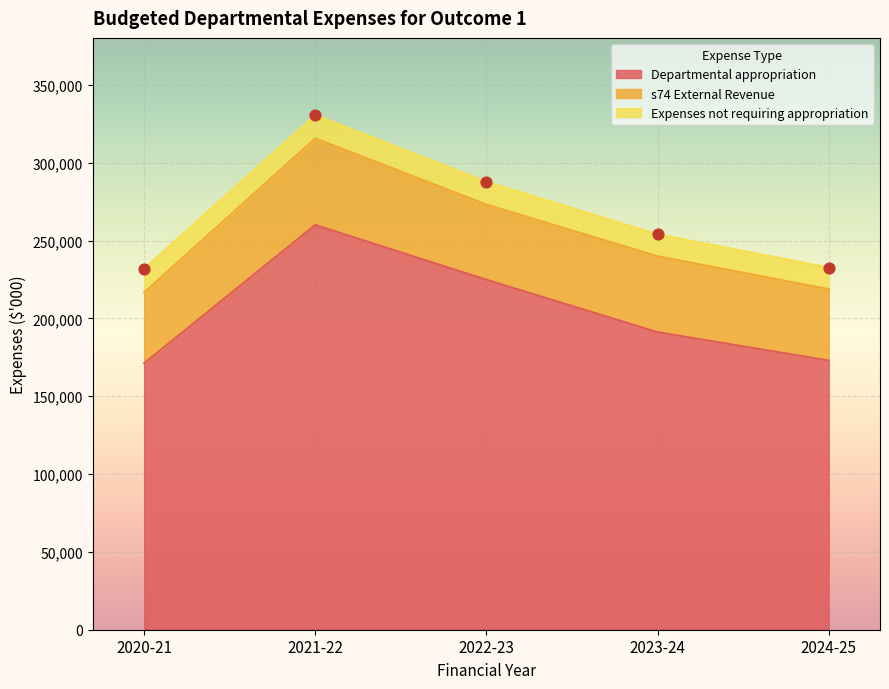

Which series contains the lowest Y value?

Expenses not requiring appropriation